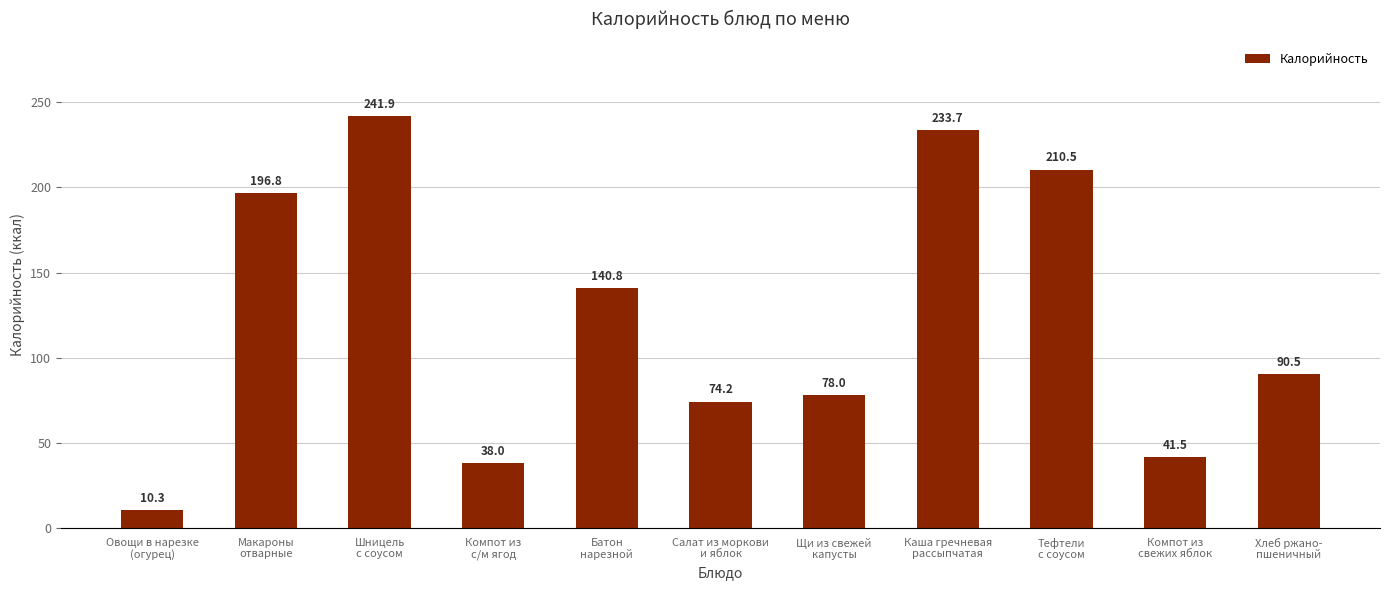

List the labels in order of value, smallest first.

Овощи в нарезке
(огурец), Компот из
с/м ягод, Компот из
свежих яблок, Салат из моркови
и яблок, Щи из свежей
капусты, Хлеб ржано-
пшеничный, Батон
нарезной, Макароны
отварные, Тефтели
с соусом, Каша гречневая
рассыпчатая, Шницель
с соусом